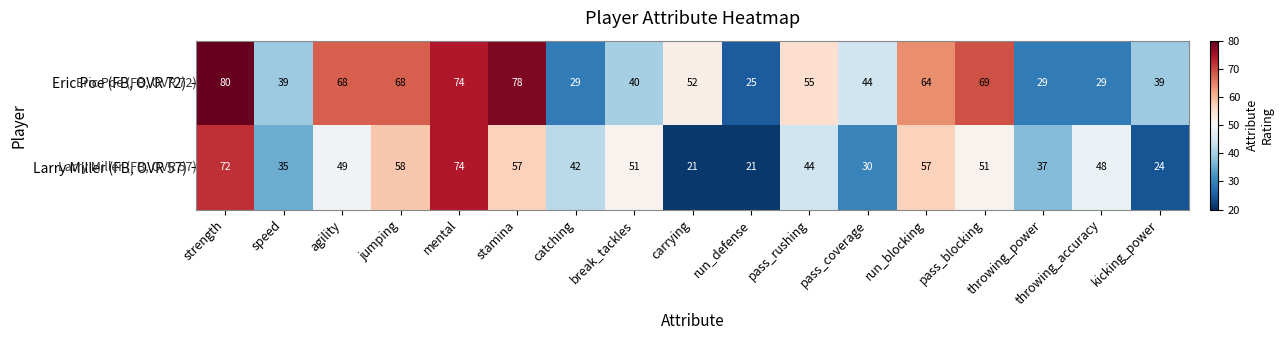

How many data points does each series have?

17